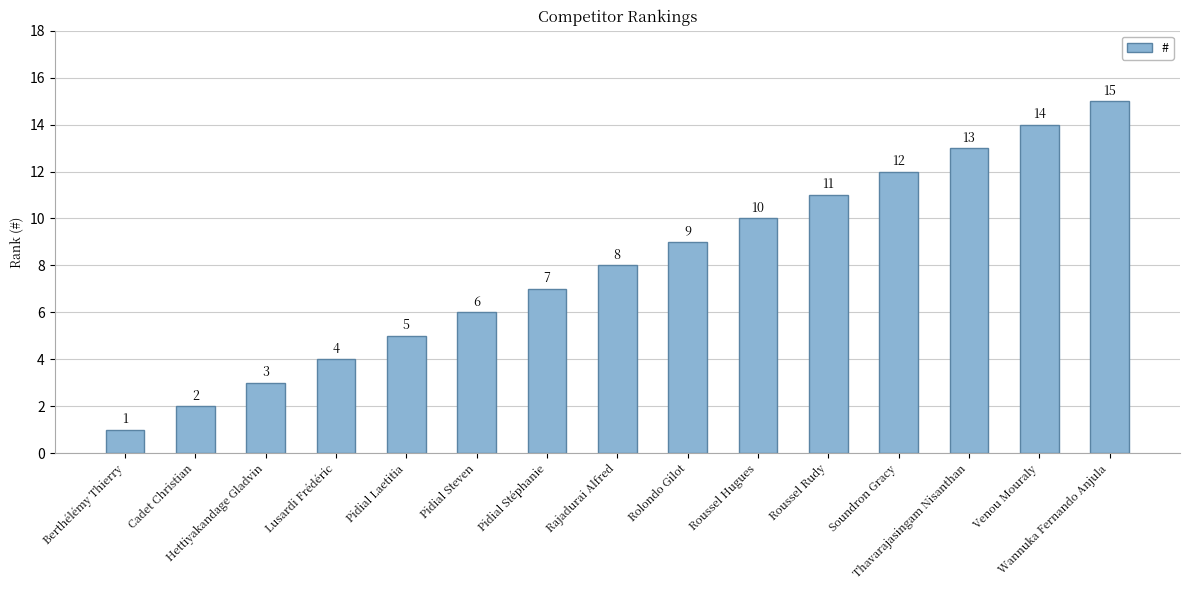

What is the change in value from Pidial Steven to Pidial Stéphanie?

+1